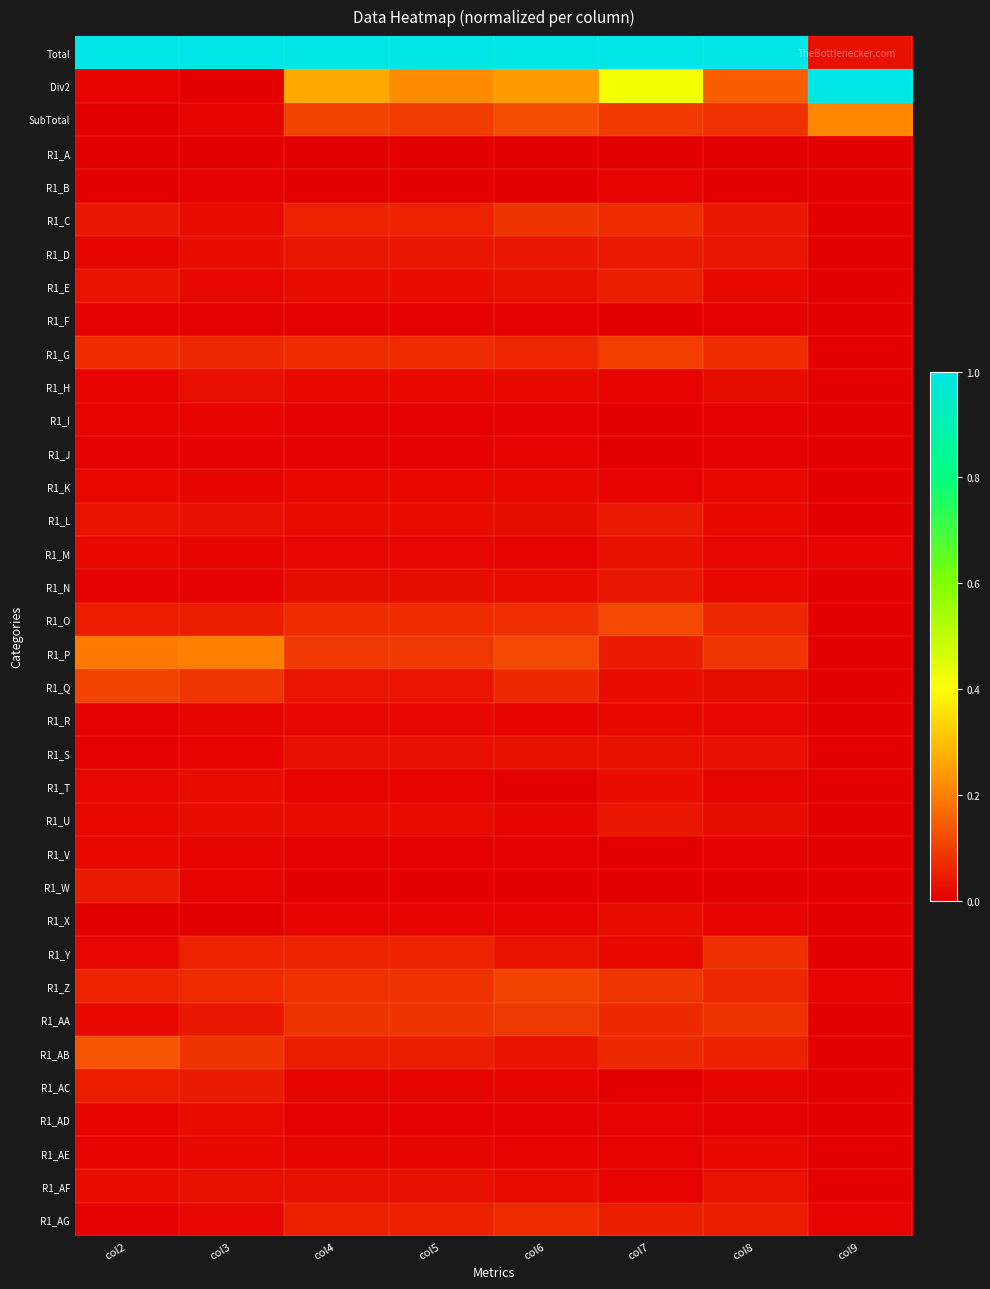

Reading right to left, transcribe all the data shown in this chart.

Total: col9=0.0	col8=1.0	col7=1.0	col6=1.0	col5=1.0	col4=1.0	col3=1.0	col2=1.0
Div2: col9=1.0	col8=0.1	col7=0.4	col6=0.2	col5=0.2	col4=0.3	col3=0.0	col2=0.0
SubTotal: col9=0.2	col8=0.1	col7=0.1	col6=0.1	col5=0.1	col4=0.1	col3=0.0	col2=0.0
R1_A: col9=0.0	col8=0.0	col7=0.0	col6=0.0	col5=0.0	col4=0.0	col3=0.0	col2=0.0
R1_B: col9=0.0	col8=0.0	col7=0.0	col6=0.0	col5=0.0	col4=0.0	col3=0.0	col2=0.0
R1_C: col9=0.0	col8=0.0	col7=0.1	col6=0.1	col5=0.1	col4=0.1	col3=0.0	col2=0.0
R1_D: col9=0.0	col8=0.0	col7=0.0	col6=0.0	col5=0.0	col4=0.0	col3=0.0	col2=0.0
R1_E: col9=0.0	col8=0.0	col7=0.1	col6=0.0	col5=0.0	col4=0.0	col3=0.0	col2=0.0
R1_F: col9=0.0	col8=0.0	col7=0.0	col6=0.0	col5=0.0	col4=0.0	col3=0.0	col2=0.0
R1_G: col9=0.0	col8=0.1	col7=0.1	col6=0.1	col5=0.1	col4=0.1	col3=0.1	col2=0.1
R1_H: col9=0.0	col8=0.0	col7=0.0	col6=0.0	col5=0.0	col4=0.0	col3=0.0	col2=0.0
R1_I: col9=0.0	col8=0.0	col7=0.0	col6=0.0	col5=0.0	col4=0.0	col3=0.0	col2=0.0
R1_J: col9=0.0	col8=0.0	col7=0.0	col6=0.0	col5=0.0	col4=0.0	col3=0.0	col2=0.0
R1_K: col9=0.0	col8=0.0	col7=0.0	col6=0.0	col5=0.0	col4=0.0	col3=0.0	col2=0.0
R1_L: col9=0.0	col8=0.0	col7=0.0	col6=0.0	col5=0.0	col4=0.0	col3=0.0	col2=0.0
R1_M: col9=0.0	col8=0.0	col7=0.0	col6=0.0	col5=0.0	col4=0.0	col3=0.0	col2=0.0
R1_N: col9=0.0	col8=0.0	col7=0.0	col6=0.0	col5=0.0	col4=0.0	col3=0.0	col2=0.0
R1_O: col9=0.0	col8=0.1	col7=0.1	col6=0.1	col5=0.1	col4=0.1	col3=0.1	col2=0.0
R1_P: col9=0.0	col8=0.1	col7=0.0	col6=0.1	col5=0.1	col4=0.1	col3=0.2	col2=0.2
R1_Q: col9=0.0	col8=0.0	col7=0.0	col6=0.1	col5=0.0	col4=0.0	col3=0.1	col2=0.1
R1_R: col9=0.0	col8=0.0	col7=0.0	col6=0.0	col5=0.0	col4=0.0	col3=0.0	col2=0.0
R1_S: col9=0.0	col8=0.0	col7=0.0	col6=0.0	col5=0.0	col4=0.0	col3=0.0	col2=0.0
R1_T: col9=0.0	col8=0.0	col7=0.0	col6=0.0	col5=0.0	col4=0.0	col3=0.0	col2=0.0
R1_U: col9=0.0	col8=0.0	col7=0.0	col6=0.0	col5=0.0	col4=0.0	col3=0.0	col2=0.0
R1_V: col9=0.0	col8=0.0	col7=0.0	col6=0.0	col5=0.0	col4=0.0	col3=0.0	col2=0.0
R1_W: col9=0.0	col8=0.0	col7=0.0	col6=0.0	col5=0.0	col4=0.0	col3=0.0	col2=0.0
R1_X: col9=0.0	col8=0.0	col7=0.0	col6=0.0	col5=0.0	col4=0.0	col3=0.0	col2=0.0
R1_Y: col9=0.0	col8=0.1	col7=0.0	col6=0.0	col5=0.1	col4=0.1	col3=0.1	col2=0.0
R1_Z: col9=0.0	col8=0.1	col7=0.1	col6=0.1	col5=0.1	col4=0.1	col3=0.1	col2=0.1
R1_AA: col9=0.0	col8=0.1	col7=0.1	col6=0.1	col5=0.1	col4=0.1	col3=0.0	col2=0.0
R1_AB: col9=0.0	col8=0.1	col7=0.1	col6=0.0	col5=0.0	col4=0.0	col3=0.1	col2=0.1
R1_AC: col9=0.0	col8=0.0	col7=0.0	col6=0.0	col5=0.0	col4=0.0	col3=0.0	col2=0.0
R1_AD: col9=0.0	col8=0.0	col7=0.0	col6=0.0	col5=0.0	col4=0.0	col3=0.0	col2=0.0
R1_AE: col9=0.0	col8=0.0	col7=0.0	col6=0.0	col5=0.0	col4=0.0	col3=0.0	col2=0.0
R1_AF: col9=0.0	col8=0.0	col7=0.0	col6=0.0	col5=0.0	col4=0.0	col3=0.0	col2=0.0
R1_AG: col9=0.0	col8=0.0	col7=0.1	col6=0.1	col5=0.1	col4=0.1	col3=0.0	col2=0.0